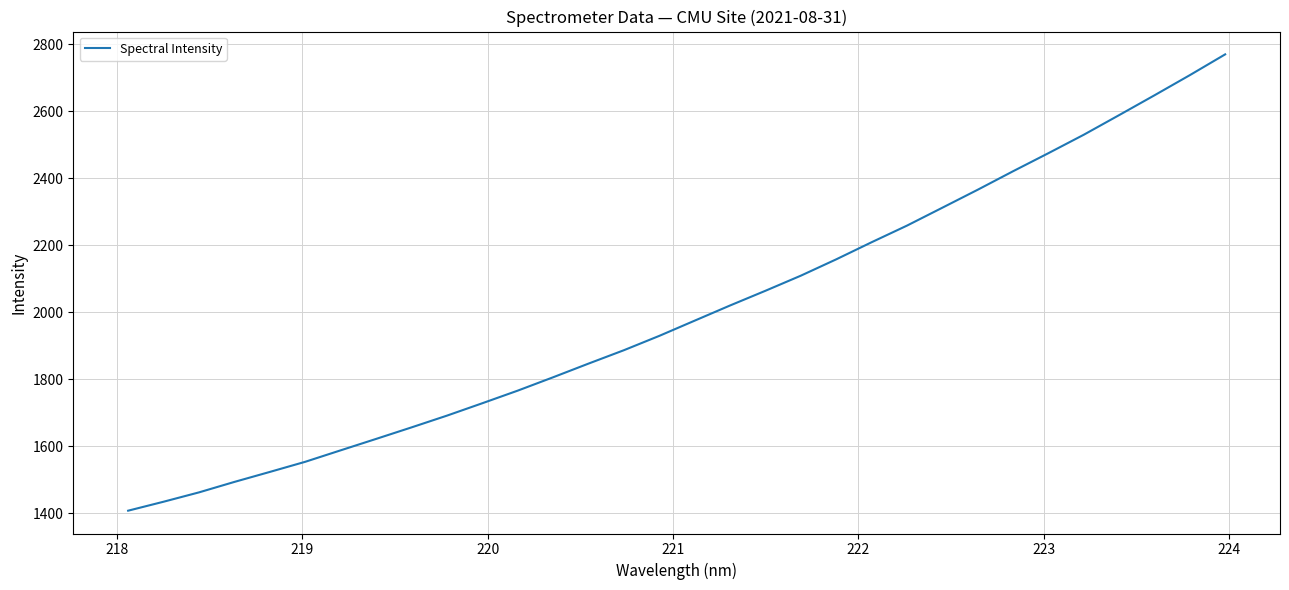

What is the maximum value shown in the chart?

2769.1